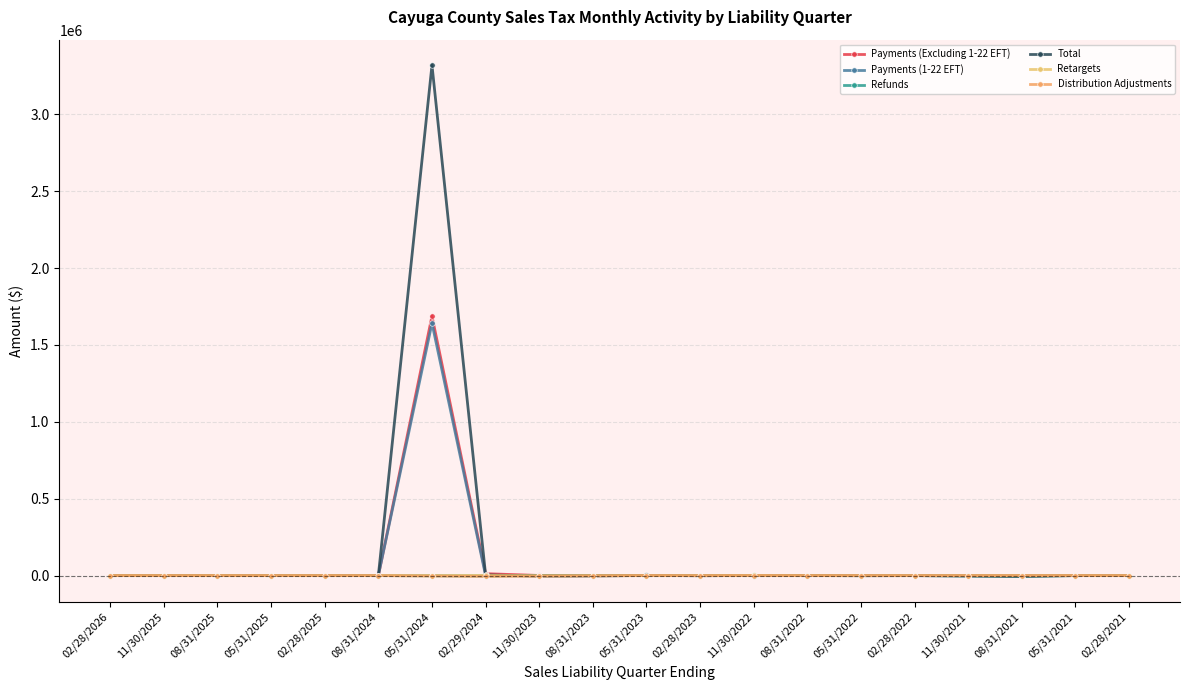

The value of Payments (Excluding 1-22 EFT) at 05/31/2021 is 33.4. True or false?

True